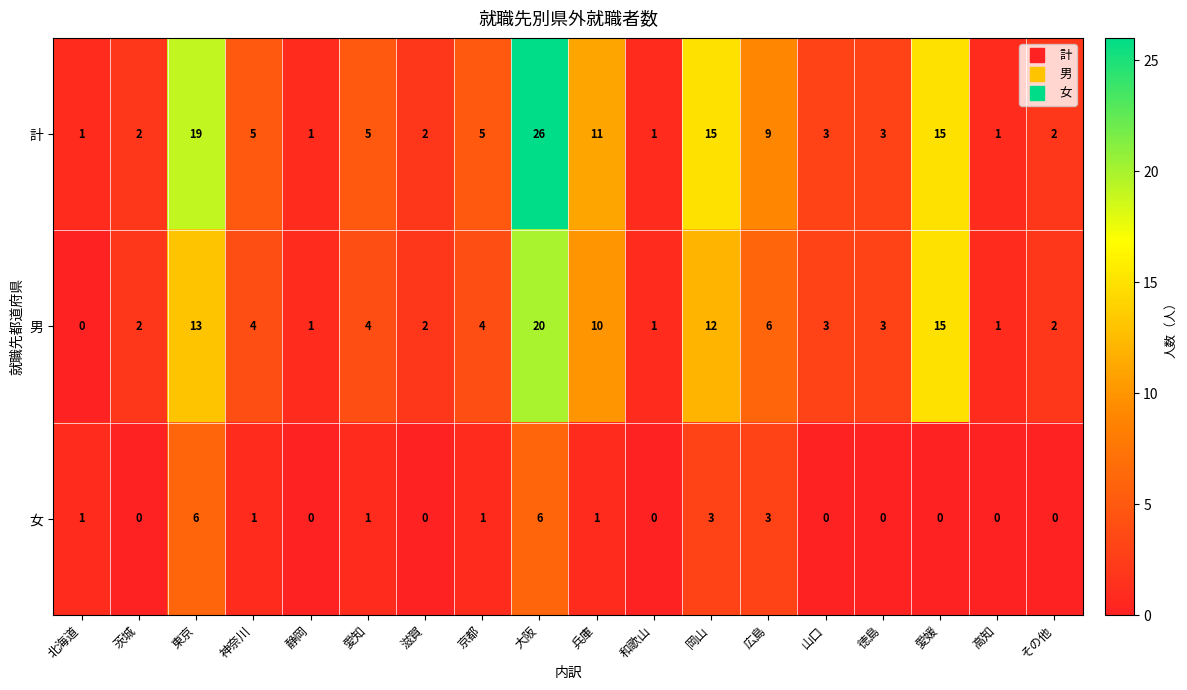

Is the value of 計 at その他 greater than the value of 女 at 神奈川?

Yes